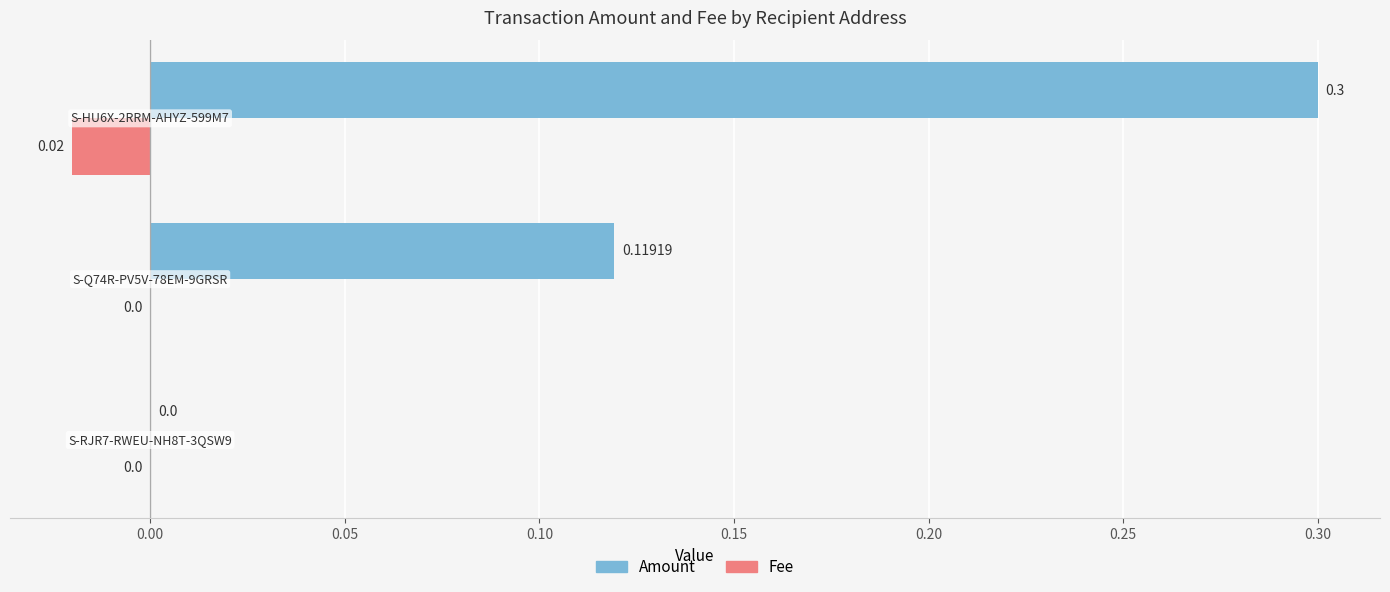

What is the sum of all Amount values?

0.4